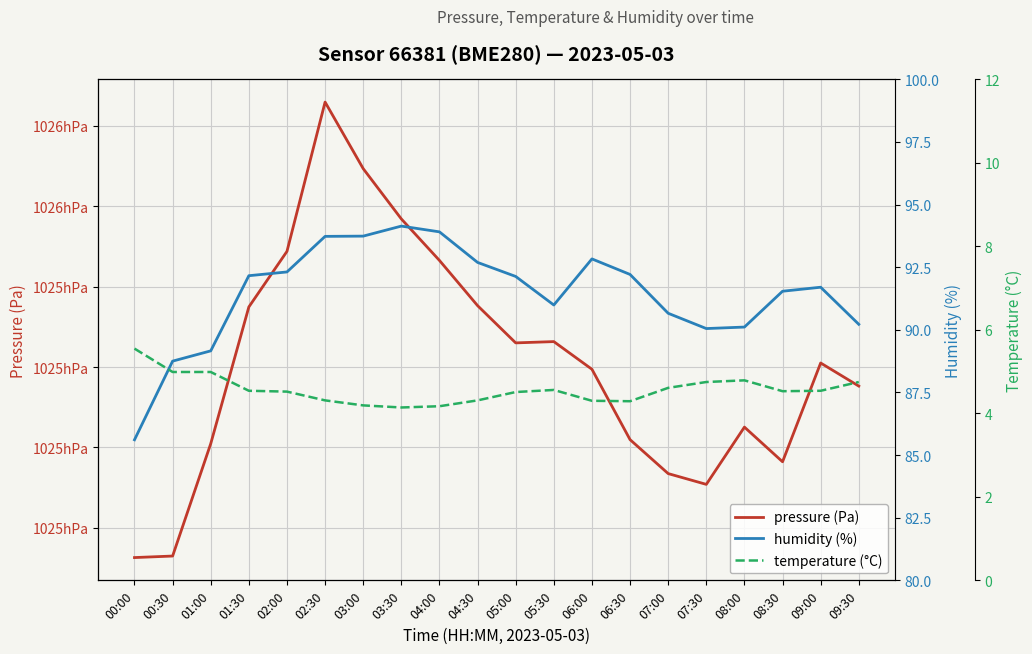

What is the maximum value for humidity (%)?

94.1